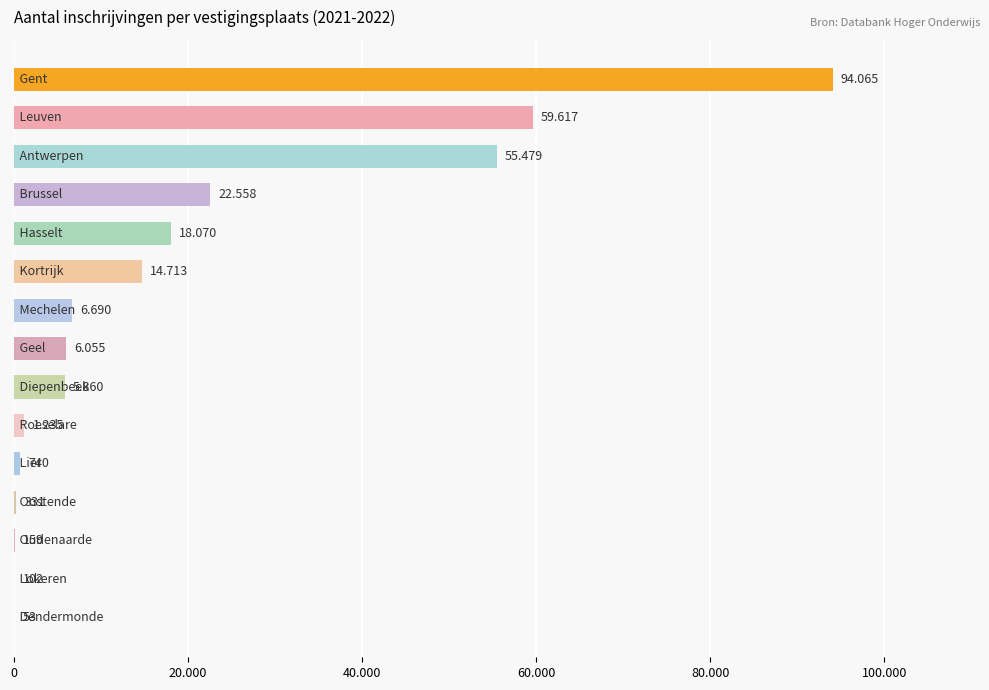

What is the minimum value shown in the chart?

53